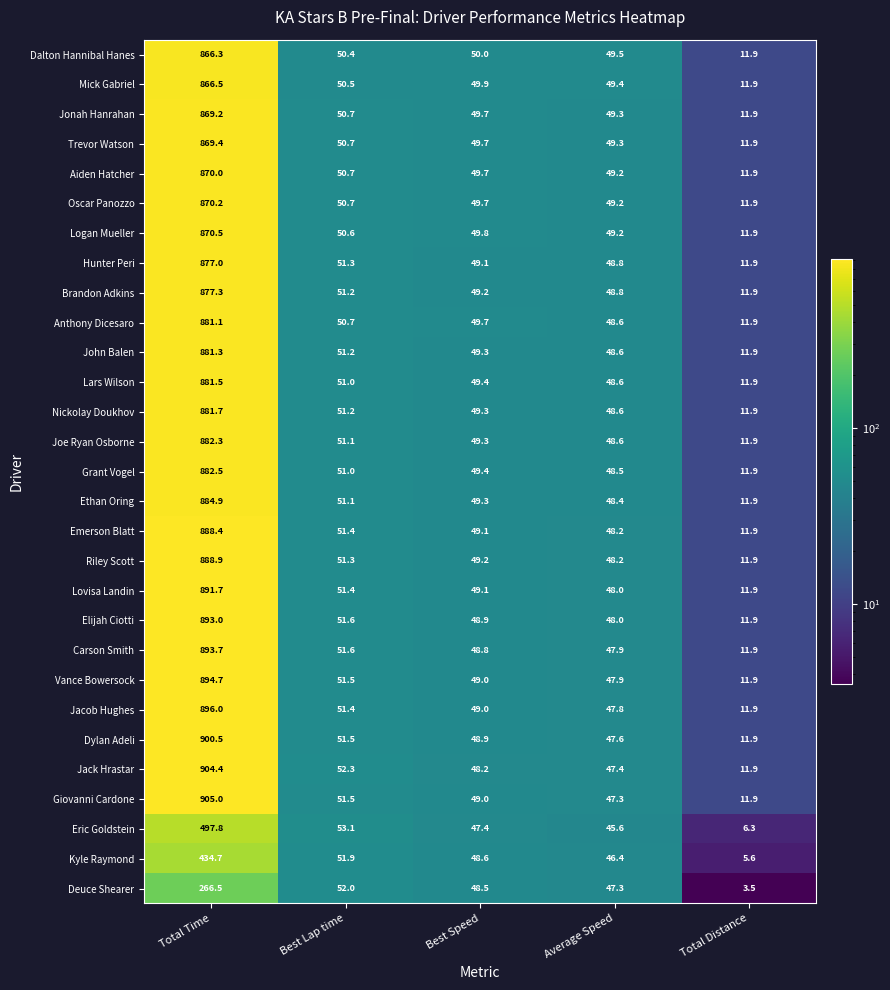

At which category is the sum across all series the highest?

Total Time